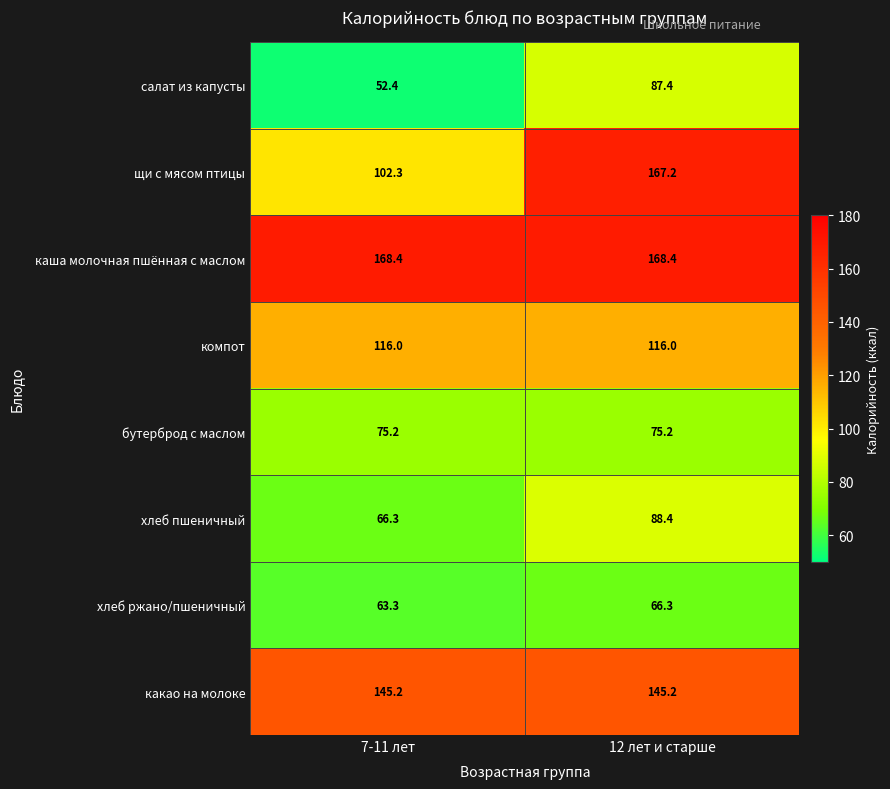

The value of компот at 12 лет и старше is 77.6. True or false?

False